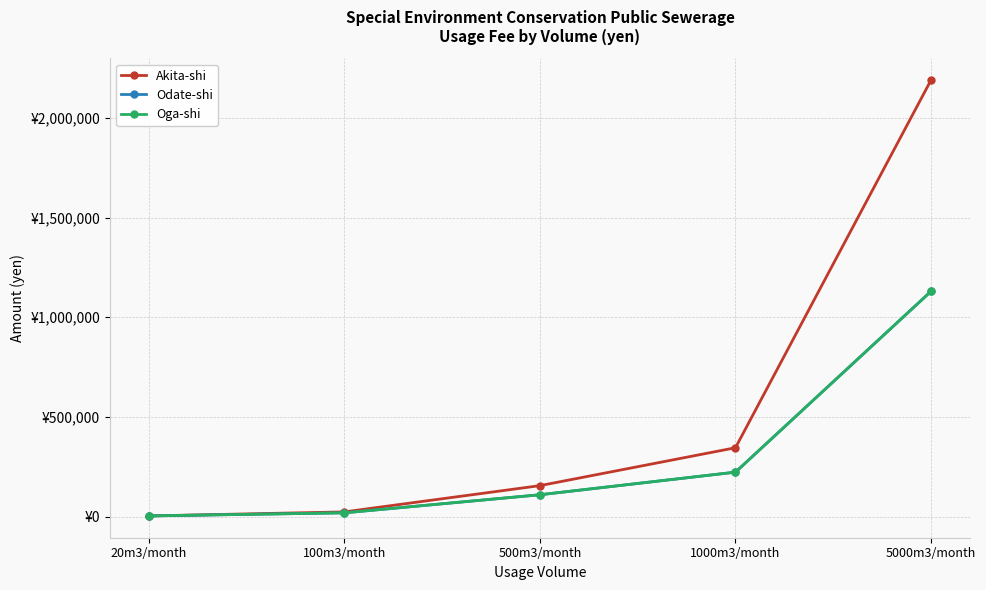

What are all the series names shown in the legend?

Akita-shi, Odate-shi, Oga-shi